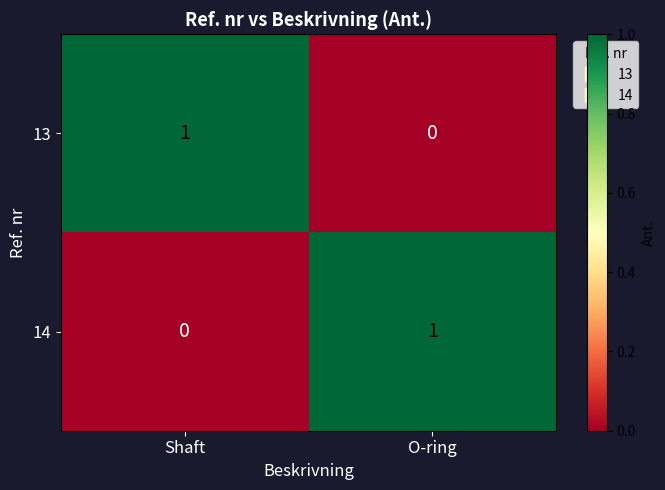

True or false: 13 has a value of 1 at Shaft.

True